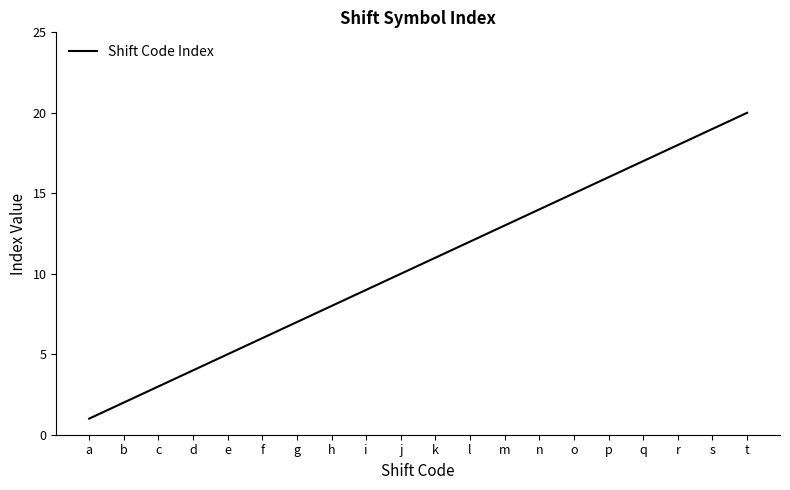

Does the chart have visible grid lines?

No